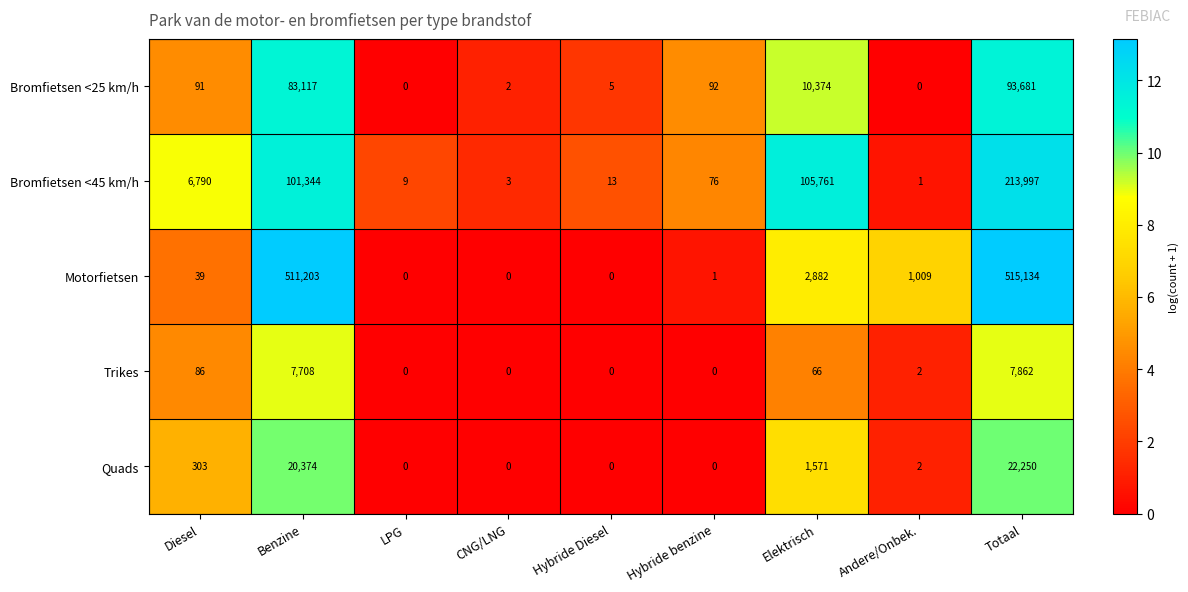

What is the difference between the highest and lowest values at CNG/LNG?

3